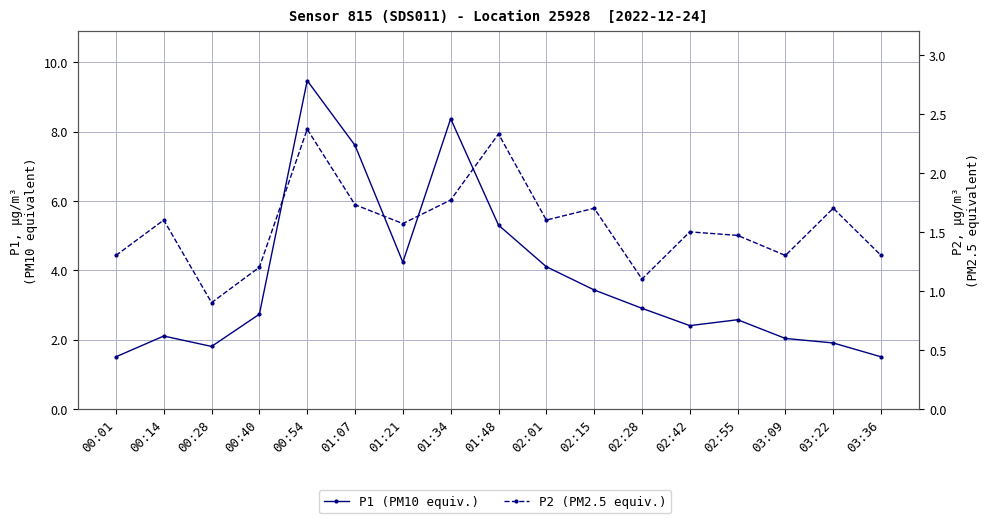

How many distinct data groups are displayed?

2